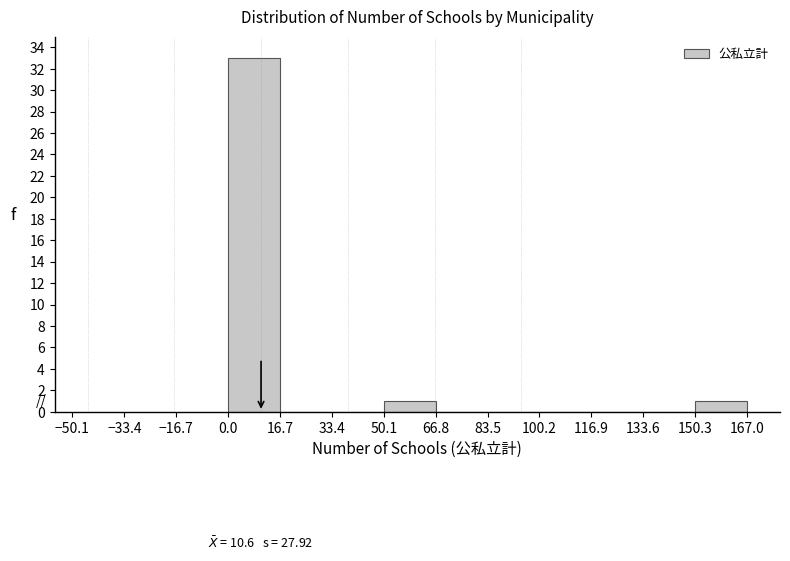

Over which range of the x-axis is the bar tallest?

0.0 to 16.7